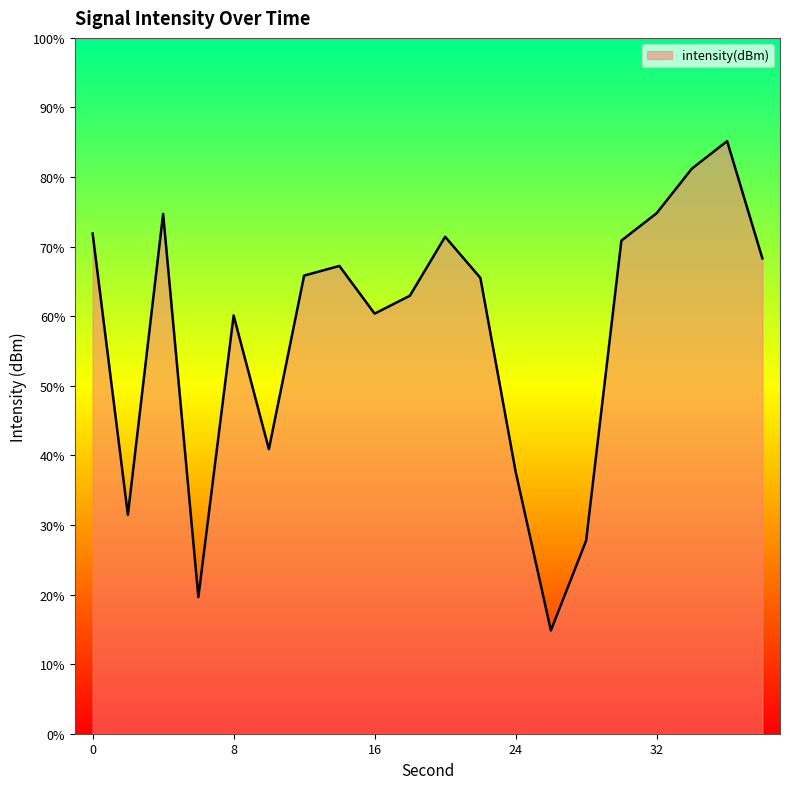

How many interior local valleys (lower than both neighbors) does the data have?

5